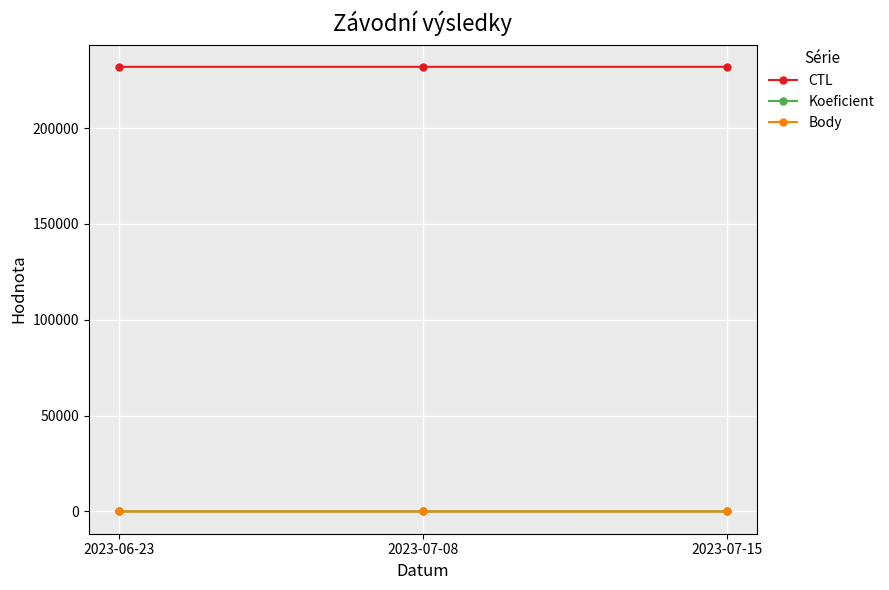

What is the minimum value shown in the chart?

2